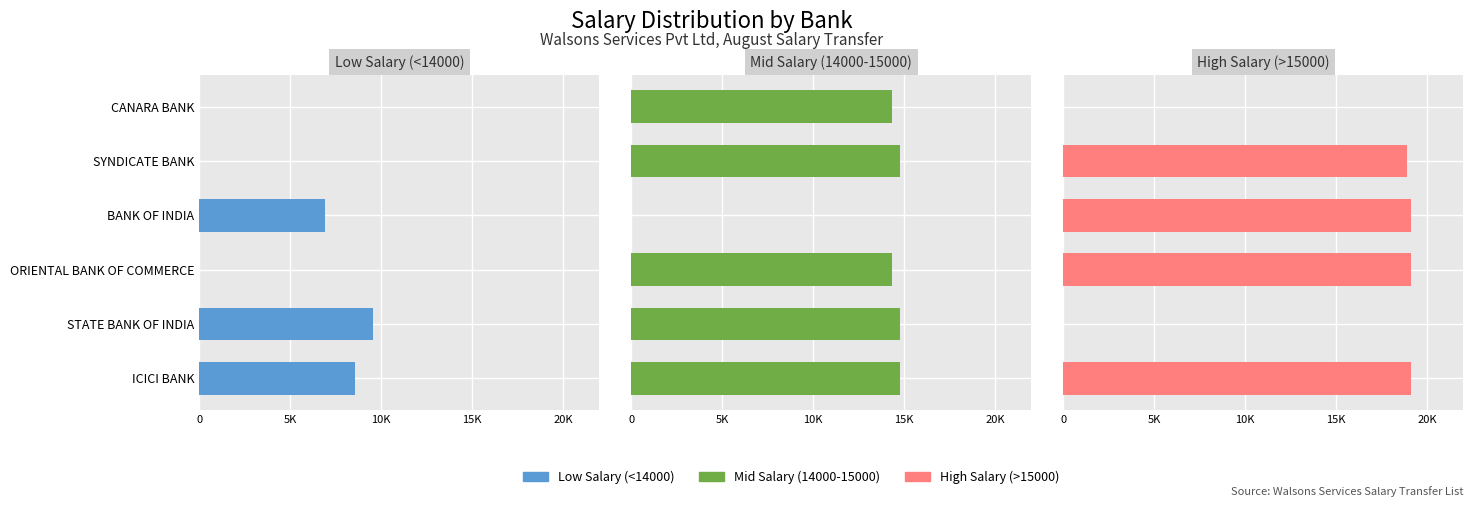

Reading right to left, transcribe all the data shown in this chart.

Low Salary (<14000): 0	0	6902	0	9577	8533
Mid Salary (14000-15000): 14340	14781	0	14340	14781	14781
High Salary (>15000): 0	18899	19116	19116	0	19116